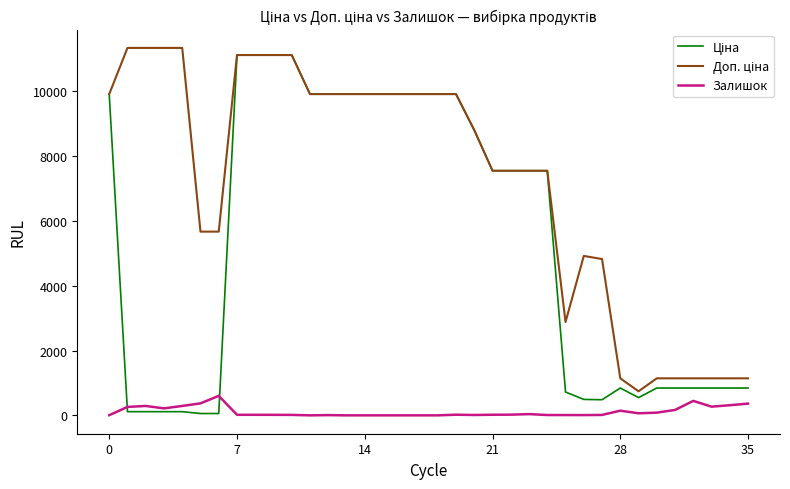

Does the chart have visible grid lines?

No